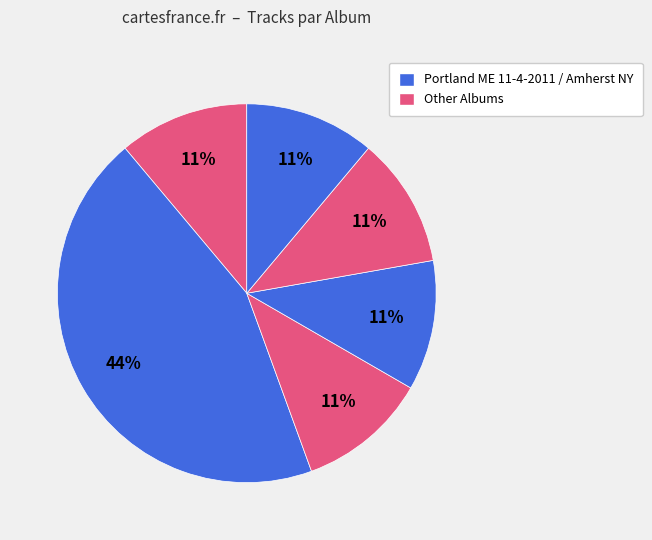

Count the number of slices in the pie.

6